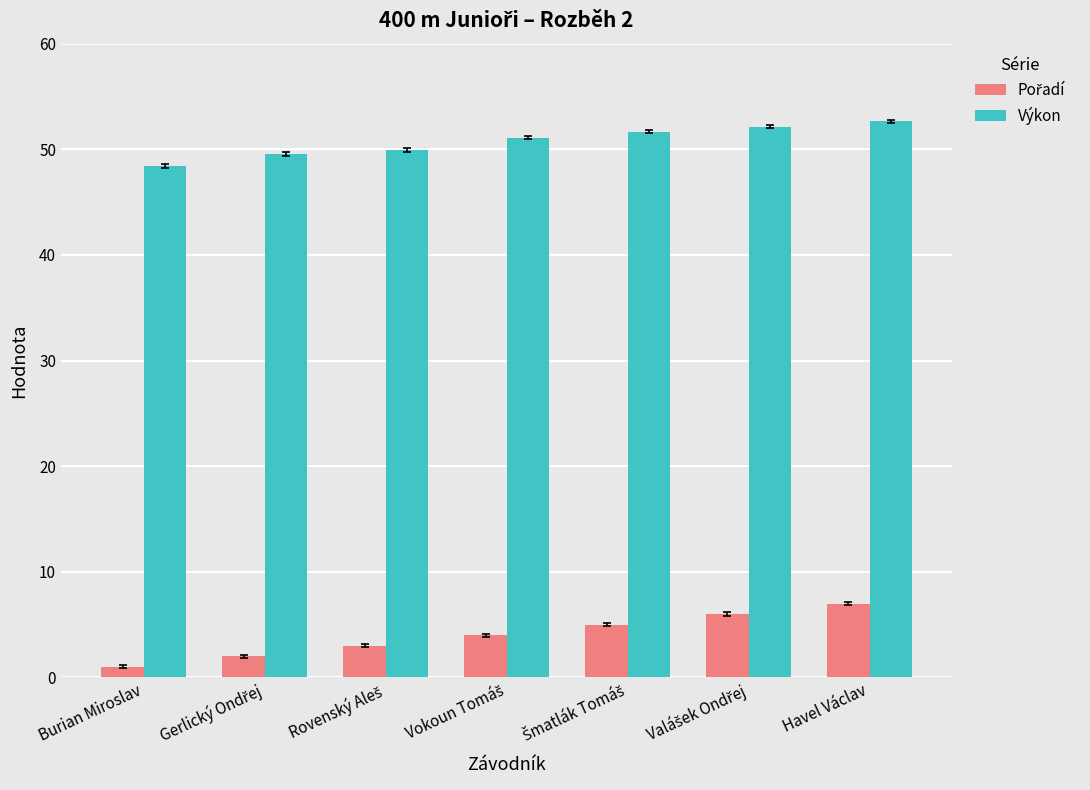

What is the greatest value displayed?

52.7